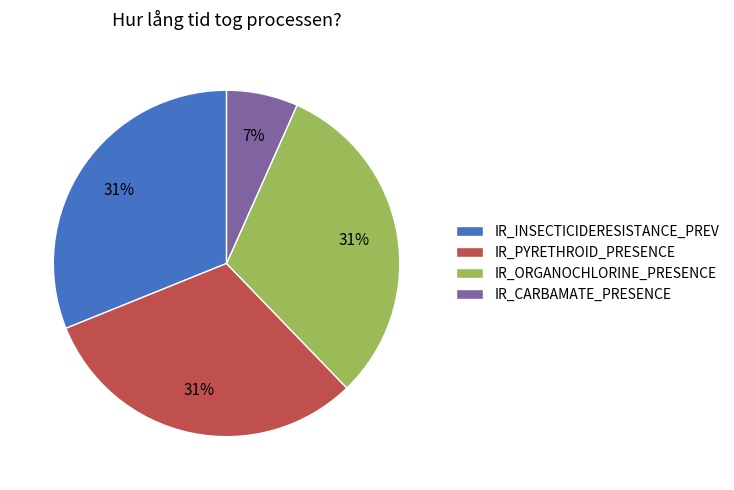

How many segments does this pie chart have?

4